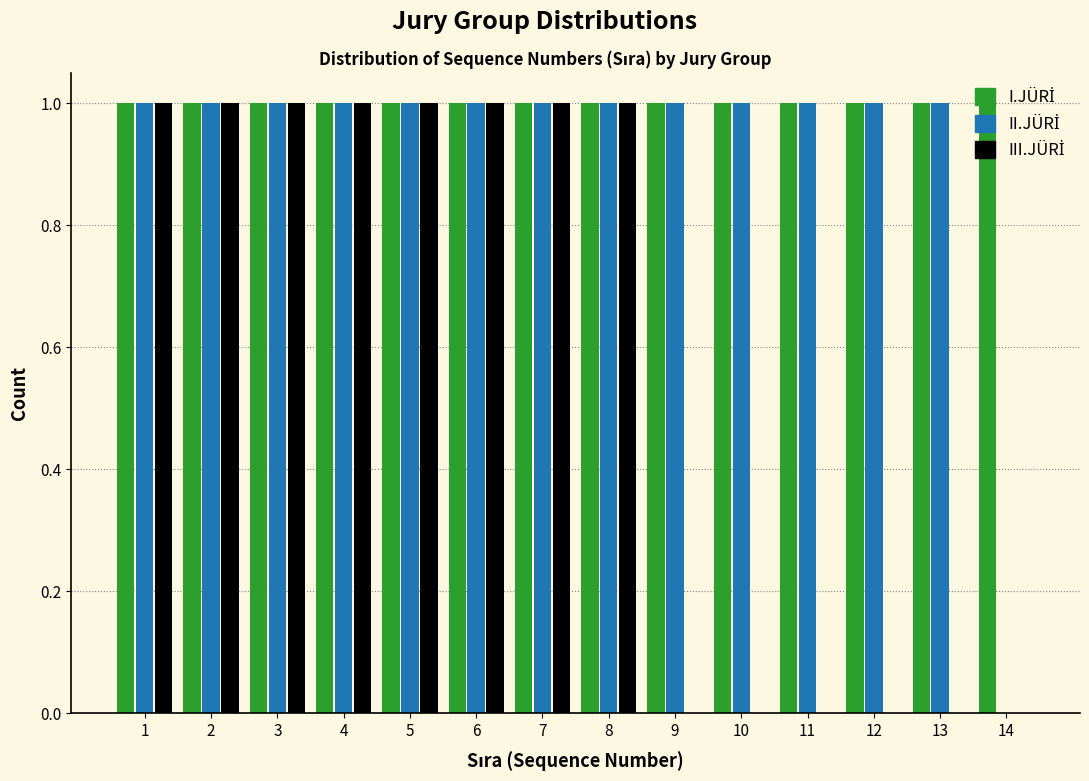

Reading left to right, transcribe this chart: for each range on the x-axis, give the height of each series' bar. The values are not printed on the chart, so give them approximately, as read against the axis.

0.5 to 1.5: I.JÜRİ=1	II.JÜRİ=1	III.JÜRİ=1
1.5 to 2.5: I.JÜRİ=1	II.JÜRİ=1	III.JÜRİ=1
2.5 to 3.5: I.JÜRİ=1	II.JÜRİ=1	III.JÜRİ=1
3.5 to 4.5: I.JÜRİ=1	II.JÜRİ=1	III.JÜRİ=1
4.5 to 5.5: I.JÜRİ=1	II.JÜRİ=1	III.JÜRİ=1
5.5 to 6.5: I.JÜRİ=1	II.JÜRİ=1	III.JÜRİ=1
6.5 to 7.5: I.JÜRİ=1	II.JÜRİ=1	III.JÜRİ=1
7.5 to 8.5: I.JÜRİ=1	II.JÜRİ=1	III.JÜRİ=1
8.5 to 9.5: I.JÜRİ=1	II.JÜRİ=1	III.JÜRİ=0
9.5 to 10.5: I.JÜRİ=1	II.JÜRİ=1	III.JÜRİ=0
10.5 to 11.5: I.JÜRİ=1	II.JÜRİ=1	III.JÜRİ=0
11.5 to 12.5: I.JÜRİ=1	II.JÜRİ=1	III.JÜRİ=0
12.5 to 13.5: I.JÜRİ=1	II.JÜRİ=1	III.JÜRİ=0
13.5 to 14.5: I.JÜRİ=1	II.JÜRİ=0	III.JÜRİ=0